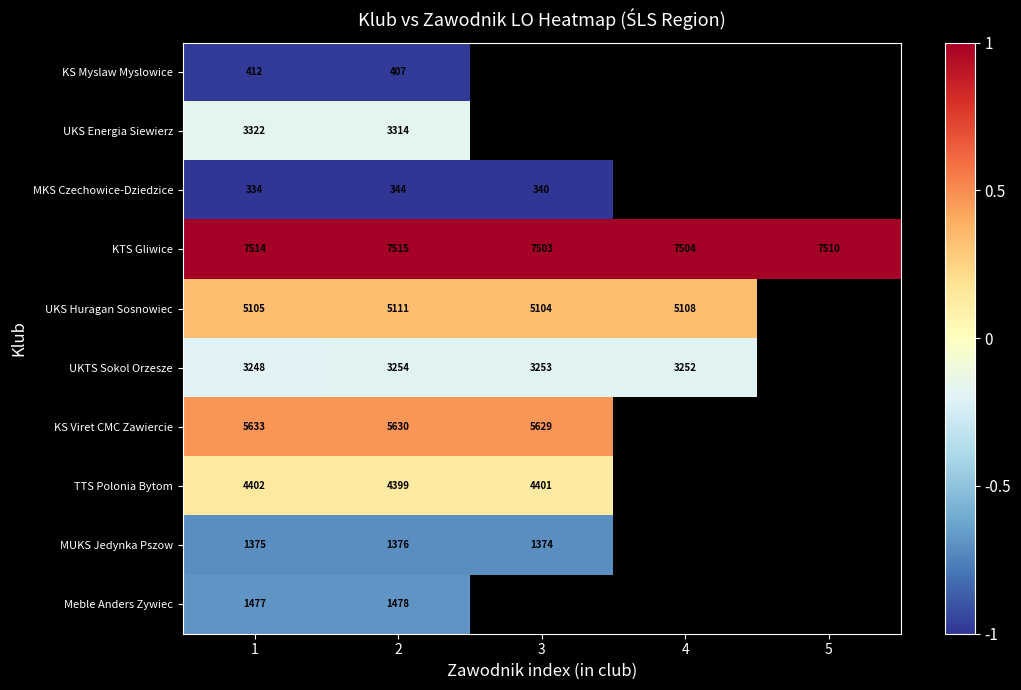

Rank the series at 1 from lowest to highest value.

MKS Czechowice-Dziedzice, KS Myslaw Myslowice, MUKS Jedynka Pszow, Meble Anders Zywiec, UKTS Sokol Orzesze, UKS Energia Siewierz, TTS Polonia Bytom, UKS Huragan Sosnowiec, KS Viret CMC Zawiercie, KTS Gliwice